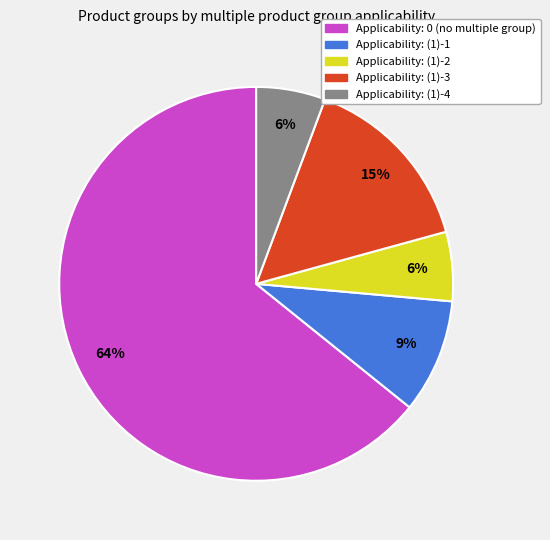

To the nearest percent, what is the average slice percentage?

20%